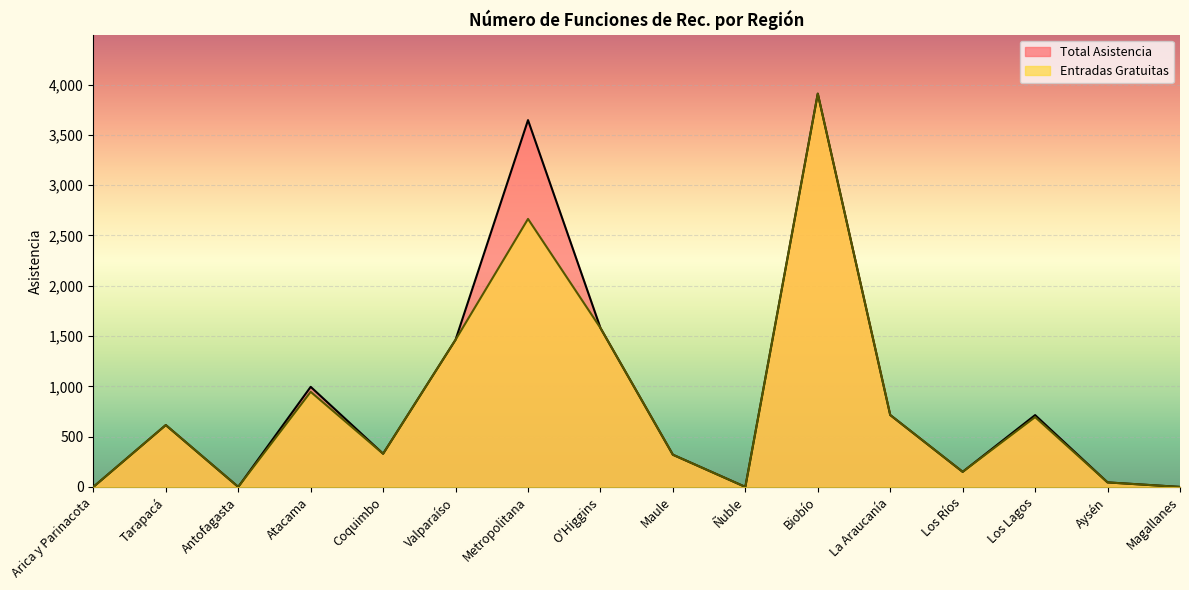

True or false: Entradas Gratuitas and Total Asistencia cross at least once.

False